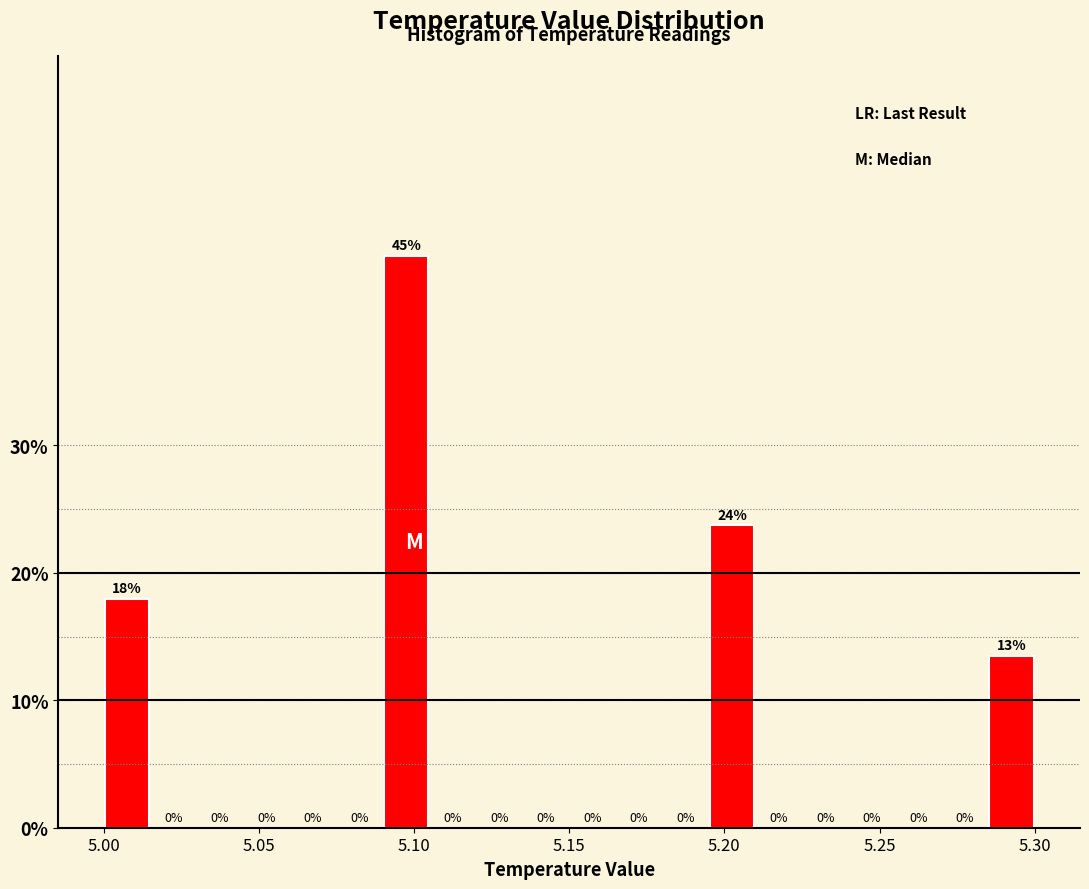

Around what value on the x-axis is the tallest bar? Give the approximate position of its centre, as read against the axis.

5.100